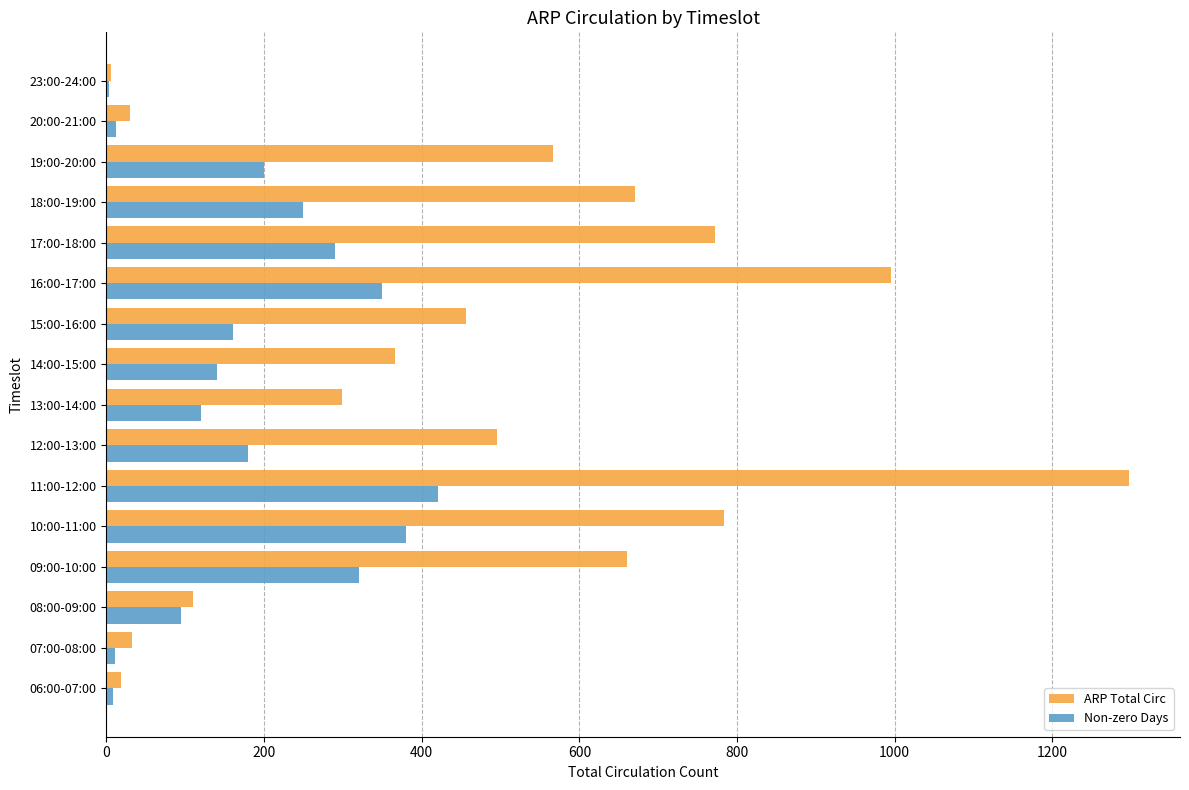

At which category is the sum across all series the highest?

11:00-12:00